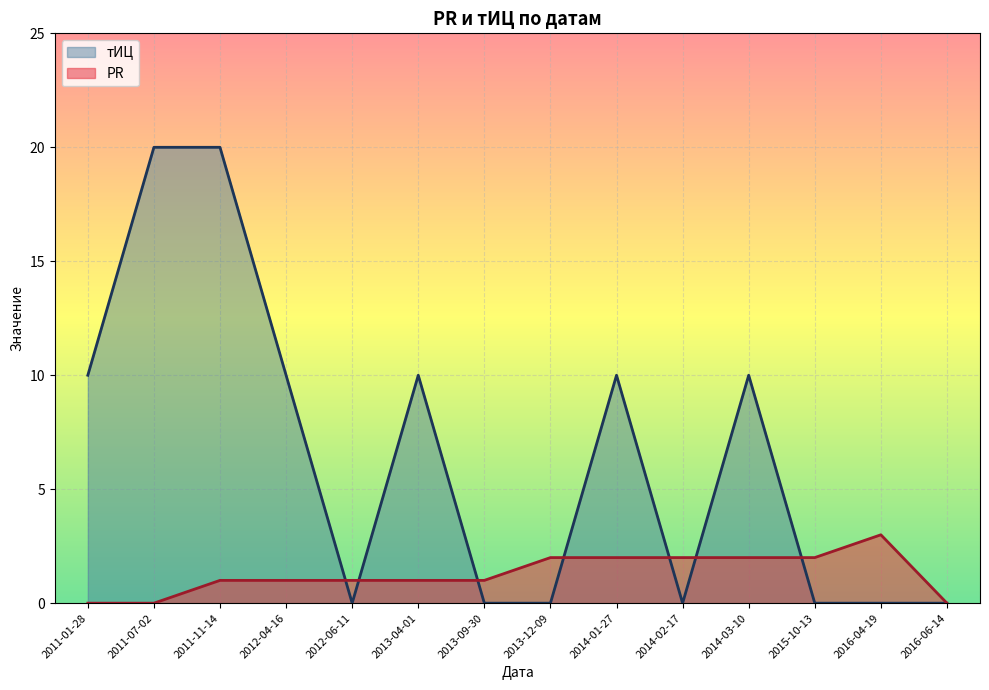

List the series in order of their peak value, highest first.

тИЦ, PR